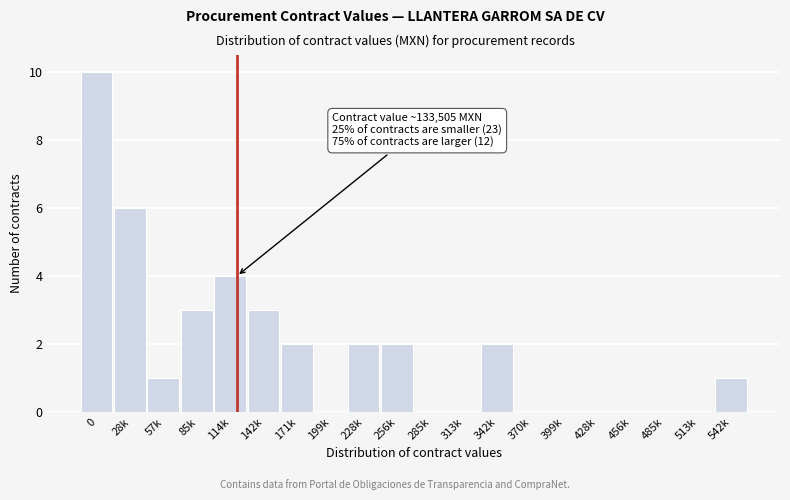

Reading left to right, transcribe all the data shown in this chart.

0=10	28k=6	57k=1	85k=3	114k=4	142k=3	171k=2	199k=0	228k=2	256k=2	285k=0	313k=0	342k=2	370k=0	399k=0	428k=0	456k=0	485k=0	513k=0	542k=1